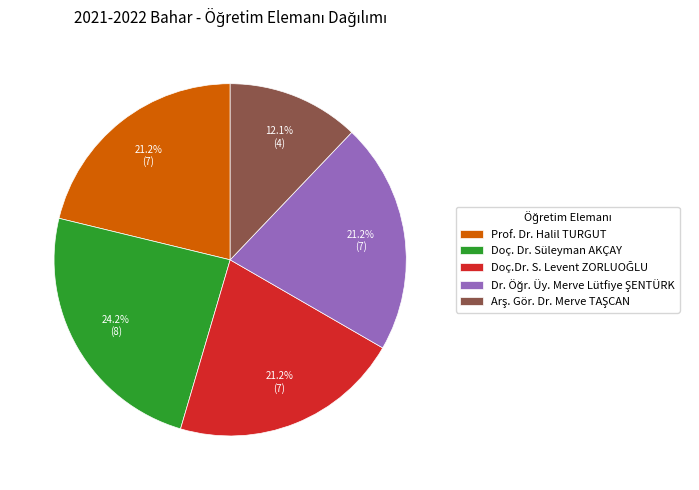

Count the number of slices in the pie.

5